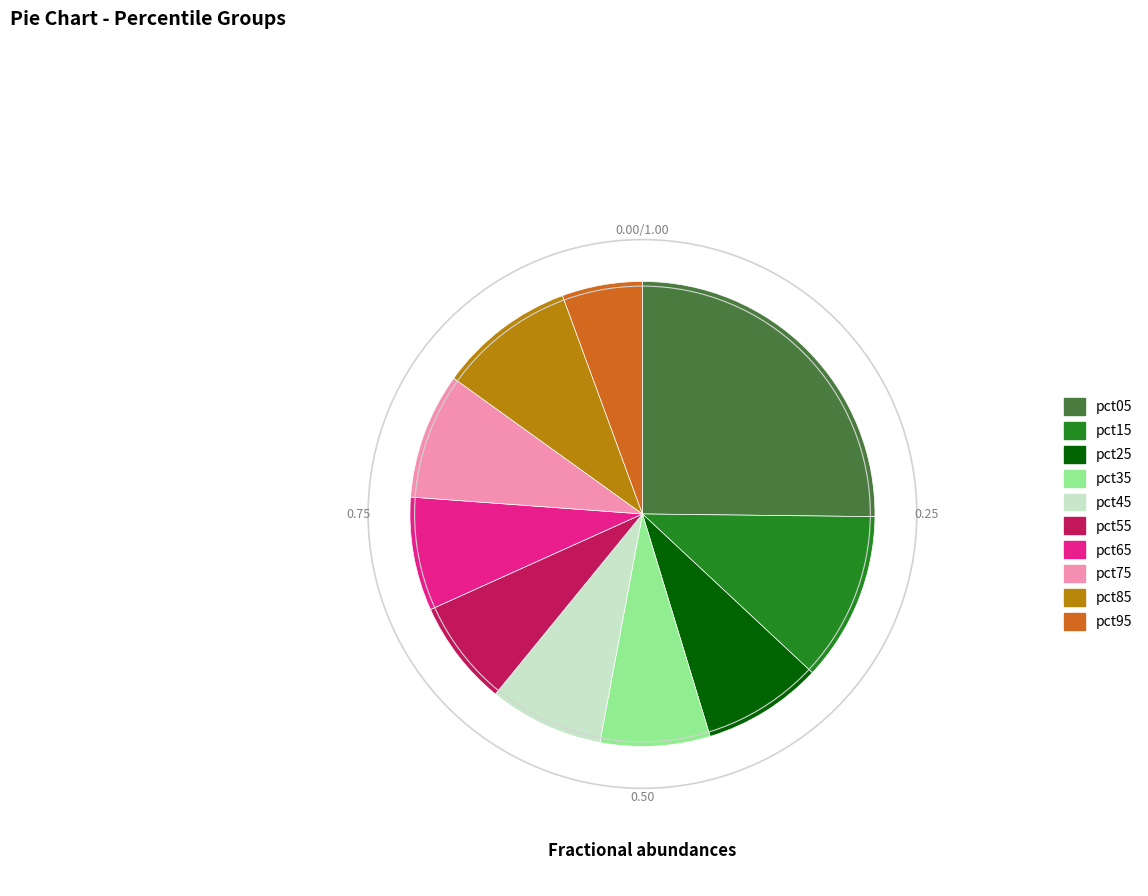

Is the sum of pct55 and pct45 greater than half?

No